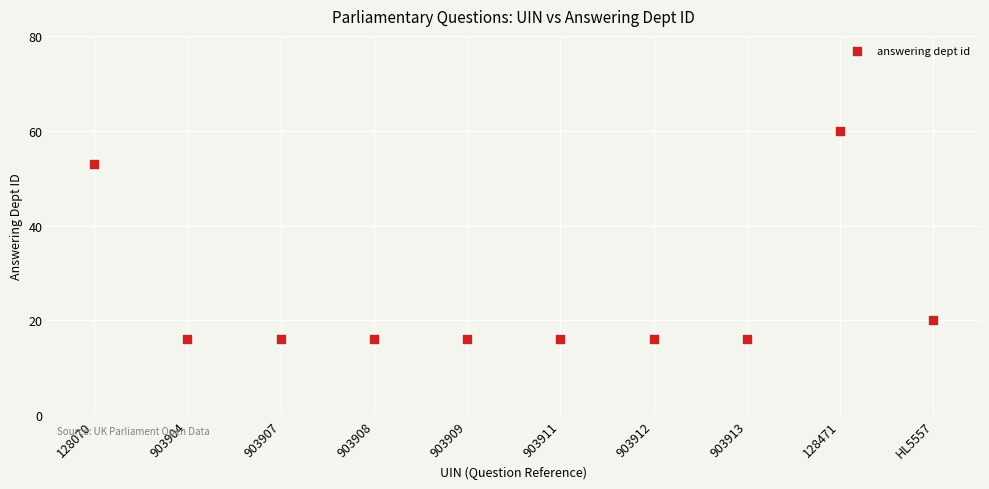

What Y value in the scatter plot is closest to 38?

53